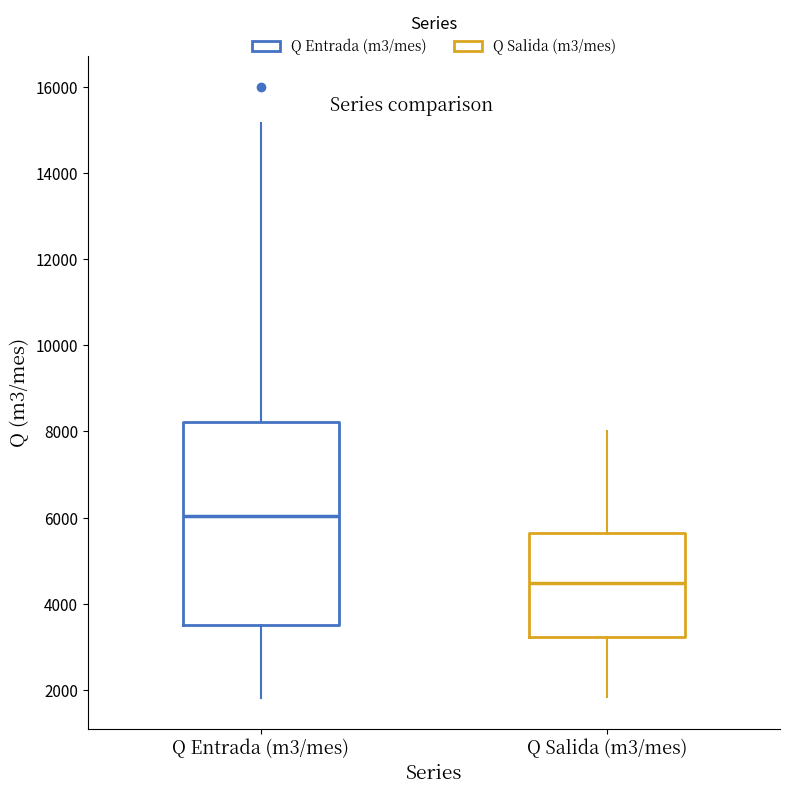

Reading left to right, transcribe this box plot: for each box, give where its median line is, the range the box spans, and where its two whiskers end, as read against the y-axis. The values are not printed on the chart, so give them approximately, as read against the axis.

Q Entrada (m3/mes): median 6000, box 3400 to 8200, whiskers 1800 to 15200
Q Salida (m3/mes): median 4400, box 3200 to 5600, whiskers 1800 to 8000